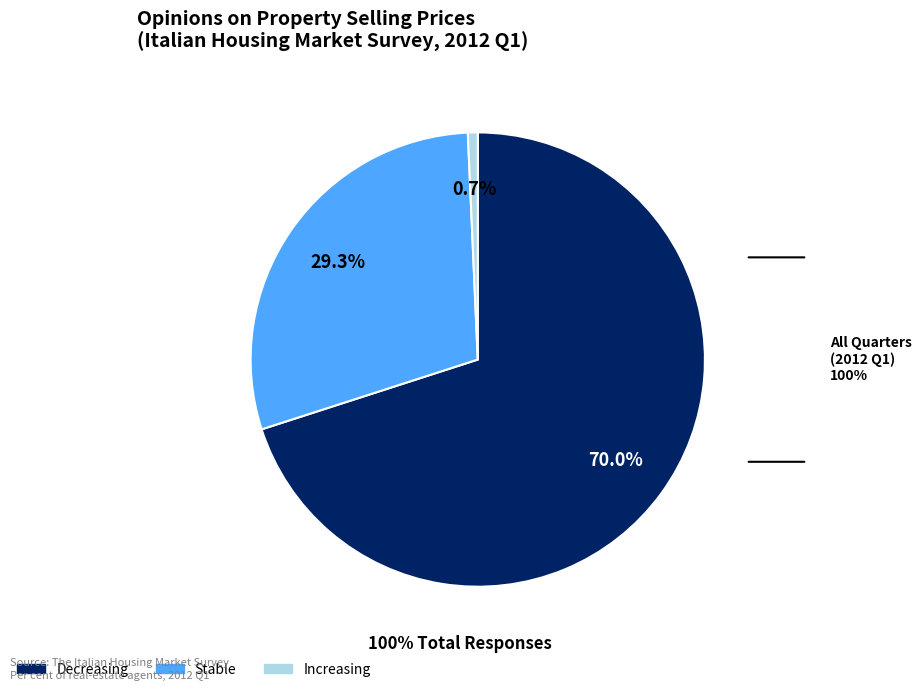

Which category has the biggest portion of the pie?

Decreasing